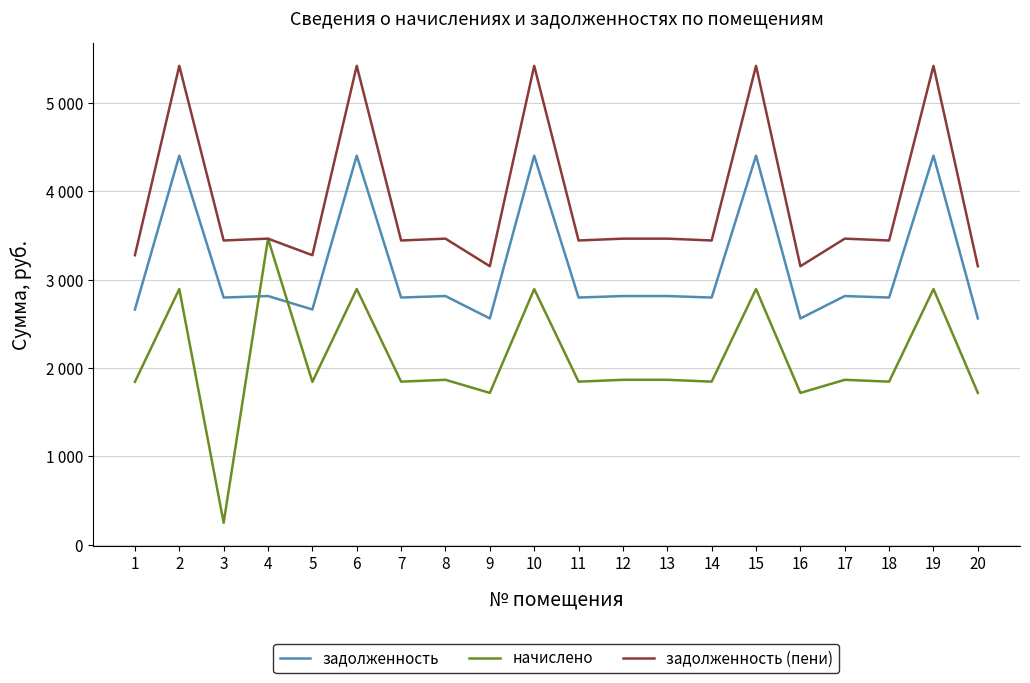

True or false: задолженность and начислено cross at least once.

True